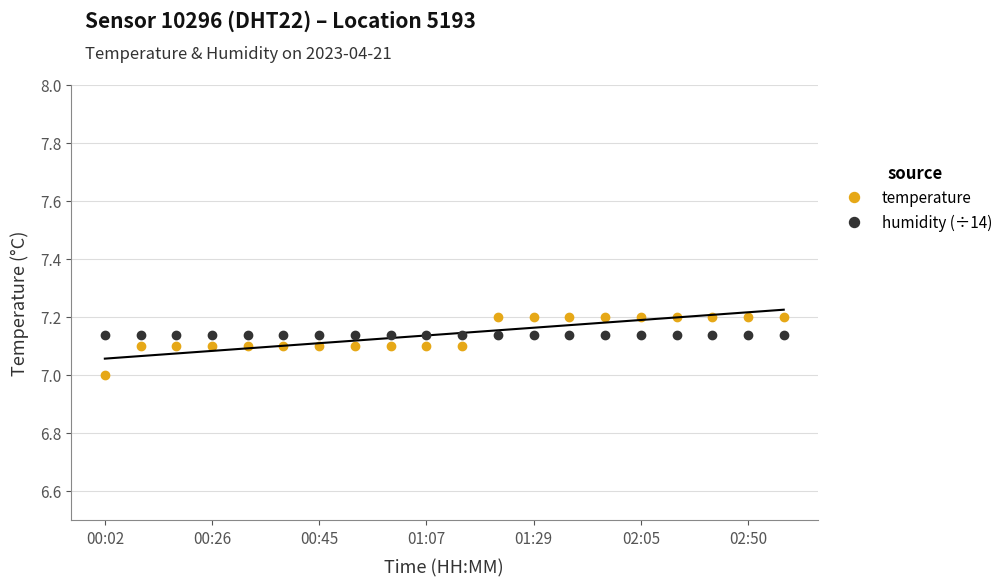

List the series in order of their overall mean, lowest first.

humidity (÷14), temperature